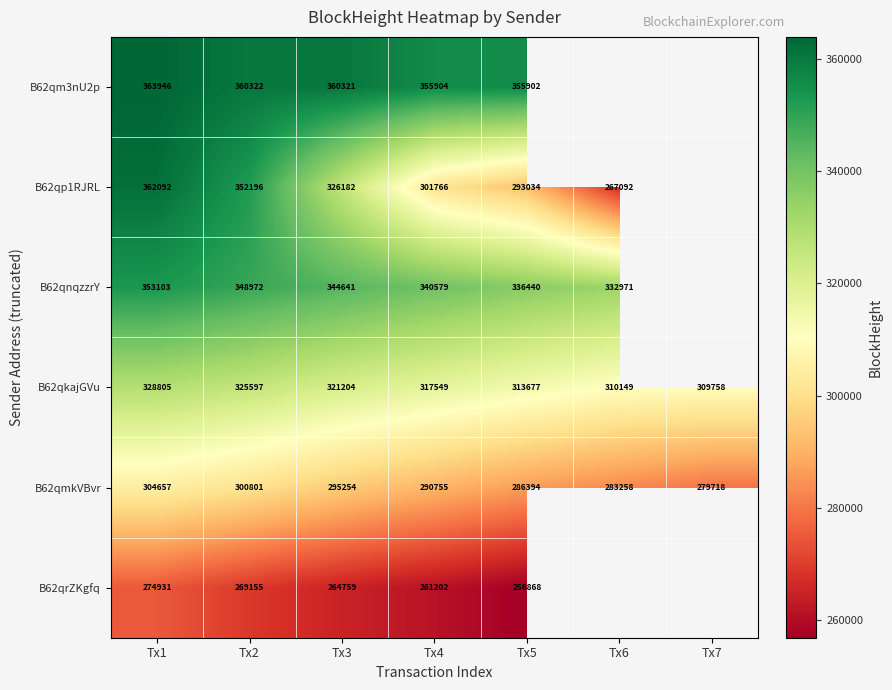

At how many categories does at least one series exceed 297741?

7